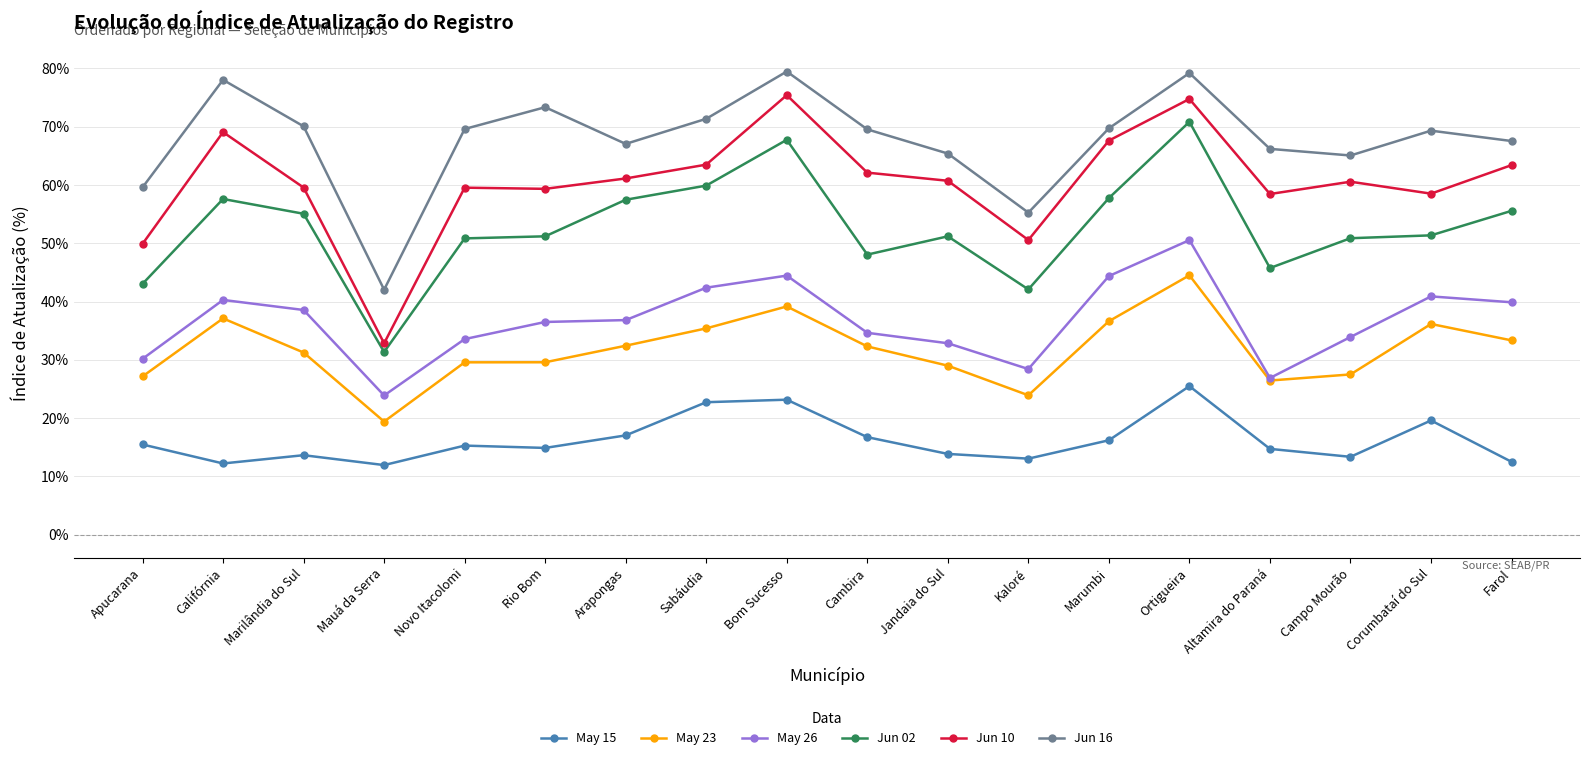

True or false: May 15 and Jun 16 cross at least once.

False